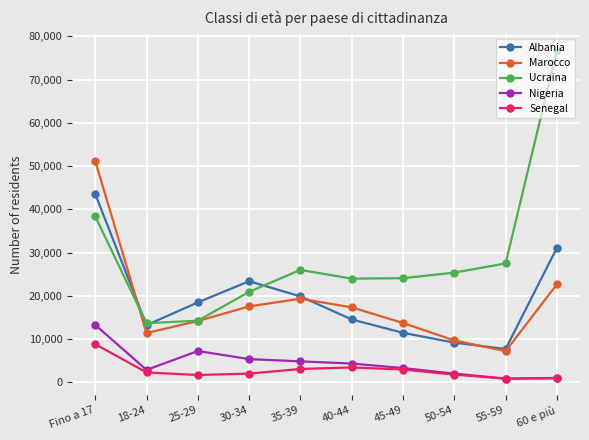

Which series has the largest range (max minus min)?

Ucraina